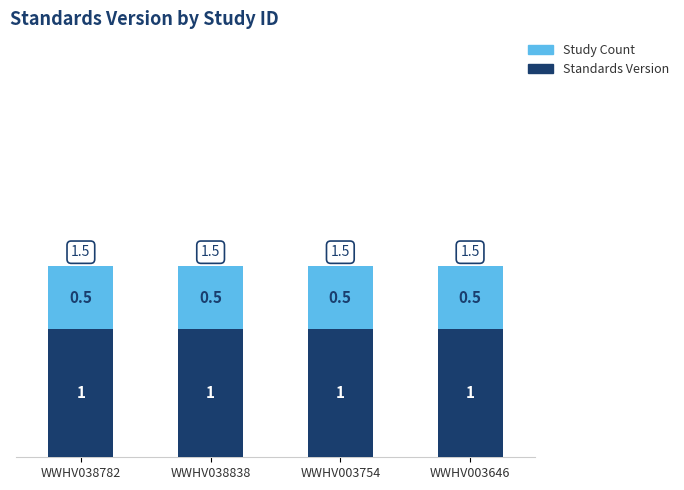

What is the maximum value for Standards Version?

1.0